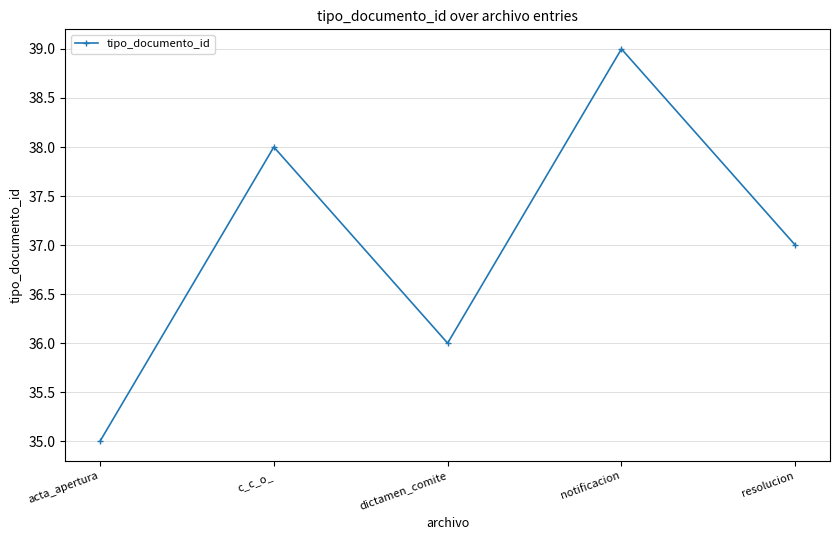

Rank the categories by value from highest to lowest.

notificacion, c_c_o_, resolucion, dictamen_comite, acta_apertura